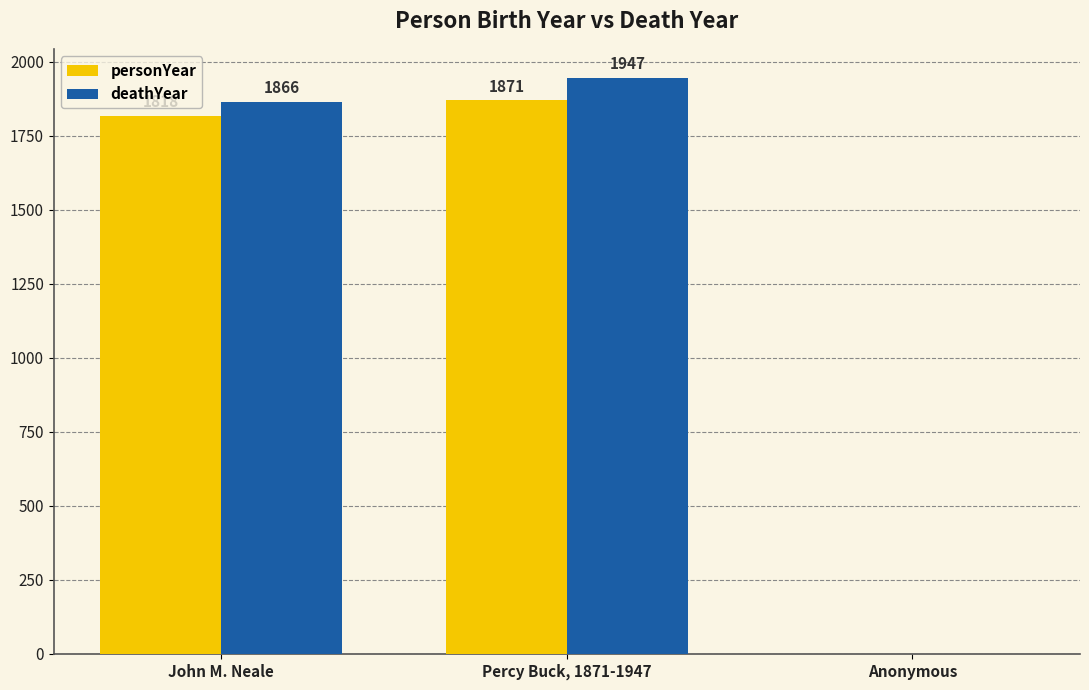

Is the value of personYear at John M. Neale greater than the value of deathYear at Percy Buck, 1871-1947?

No